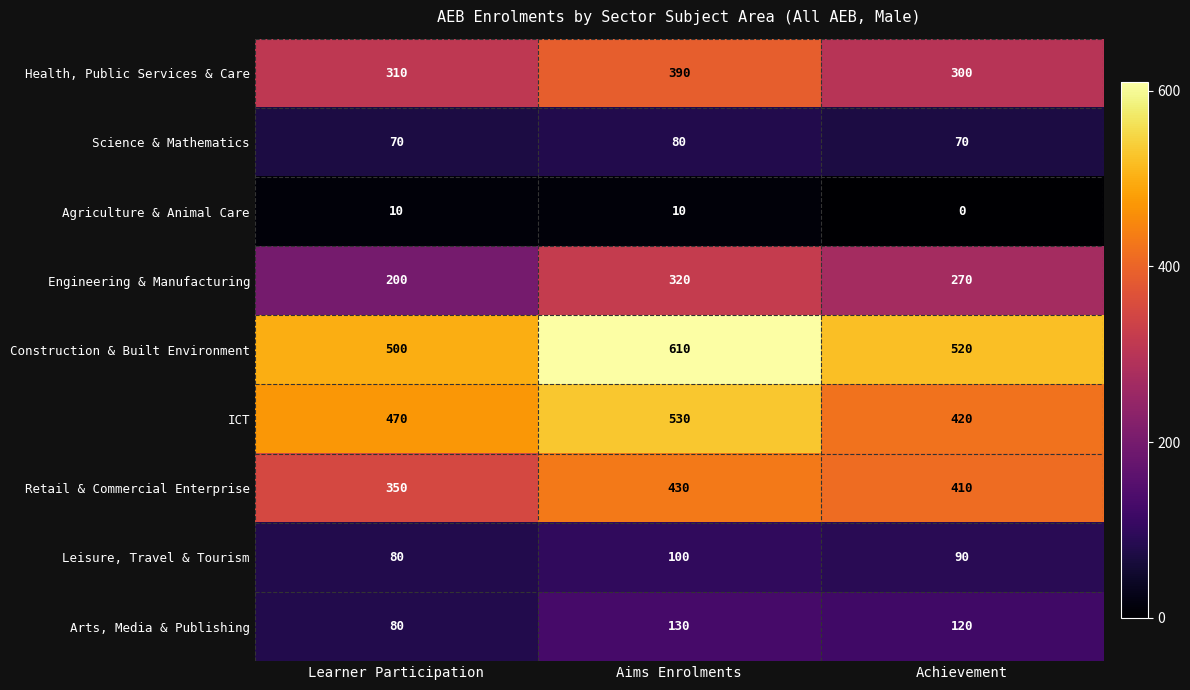

What is the spread (max minus min) of values at Aims Enrolments?

600